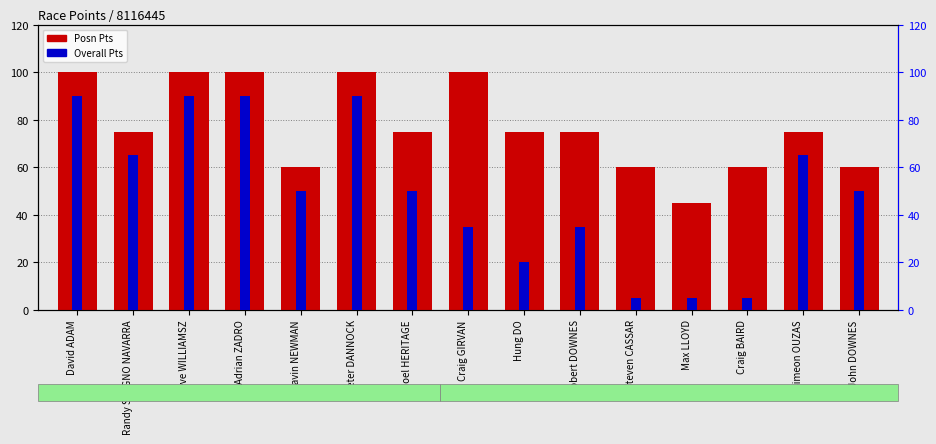

What is the difference between the highest and lowest values at Noel HERITAGE?

25